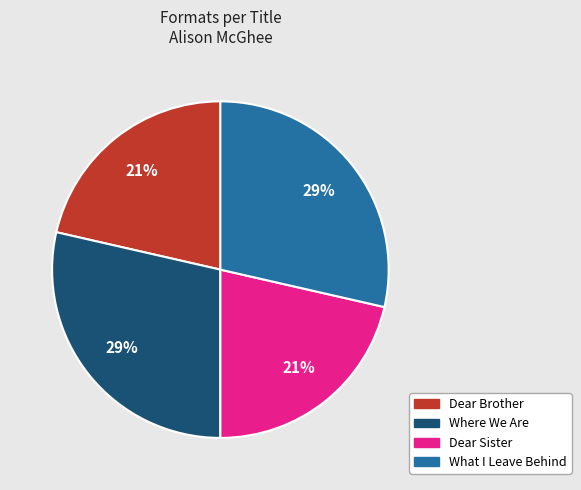

How many slices are in this pie chart?

4